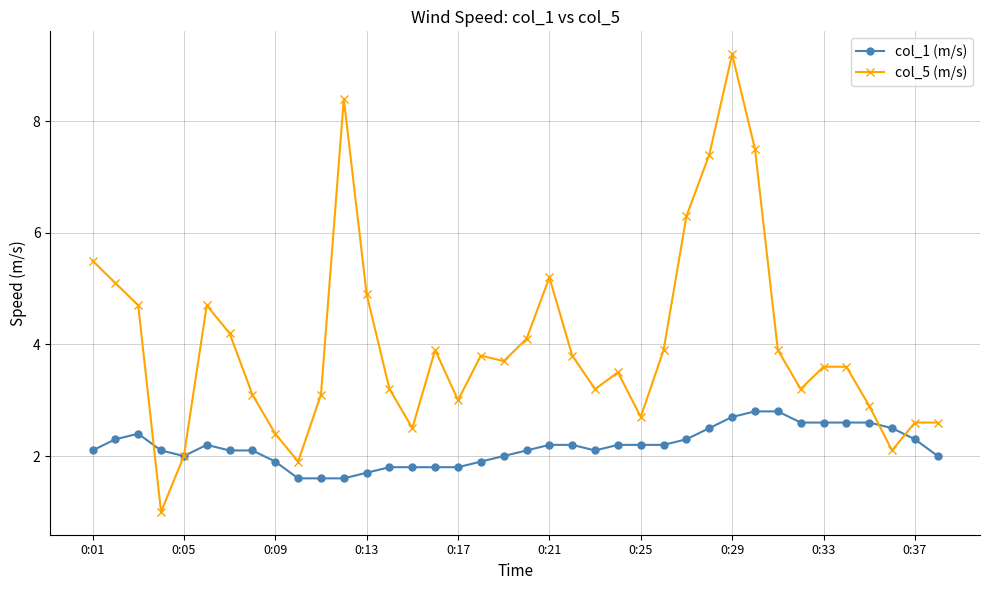

Which series has the largest total across all categories?

col_5 (m/s)